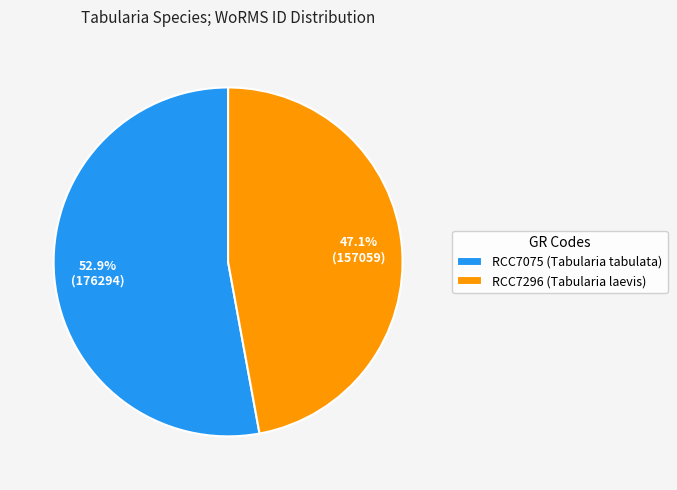

True or false: RCC7296 accounts for 47% of the total.

True